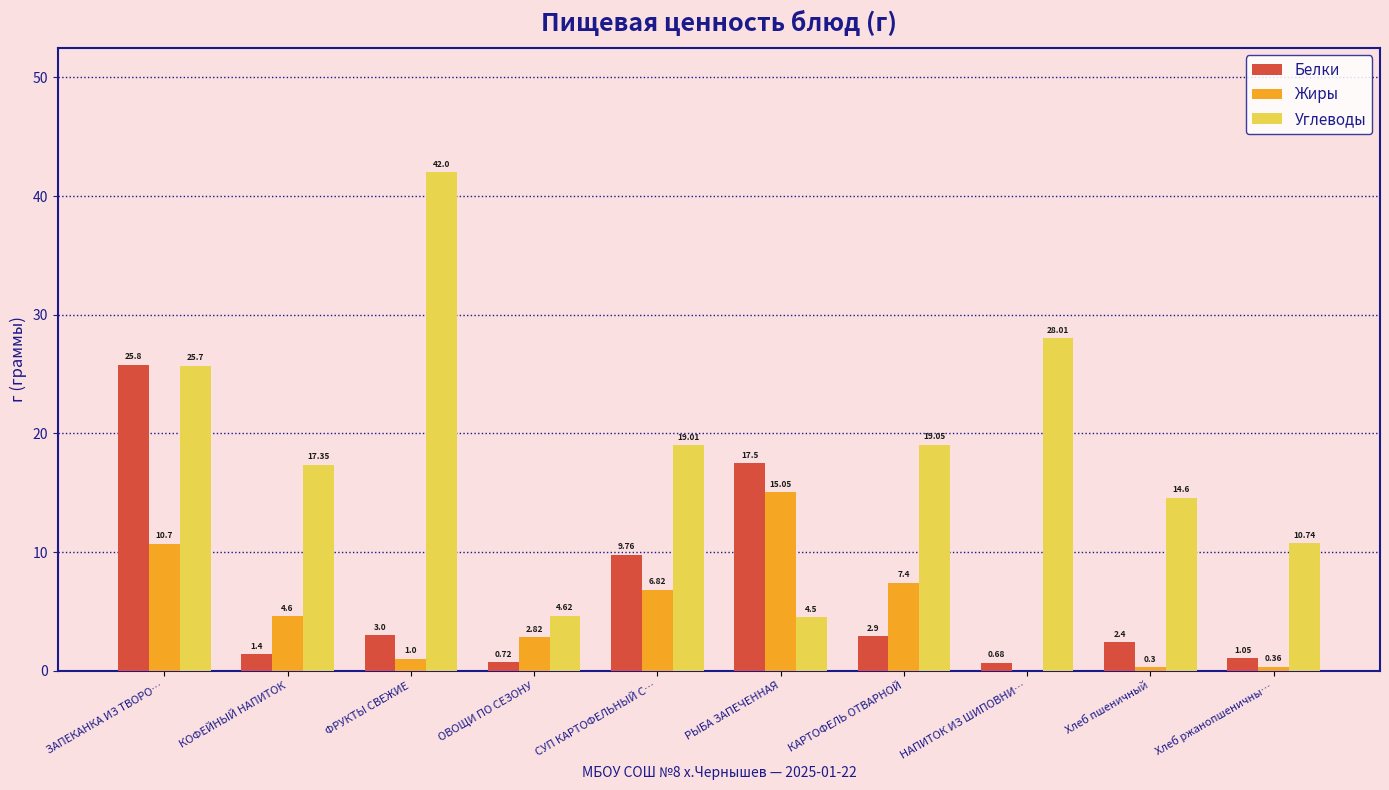

At which label does Белки first exceed 2?

ЗАПЕКАНКА ИЗ ТВОРО…